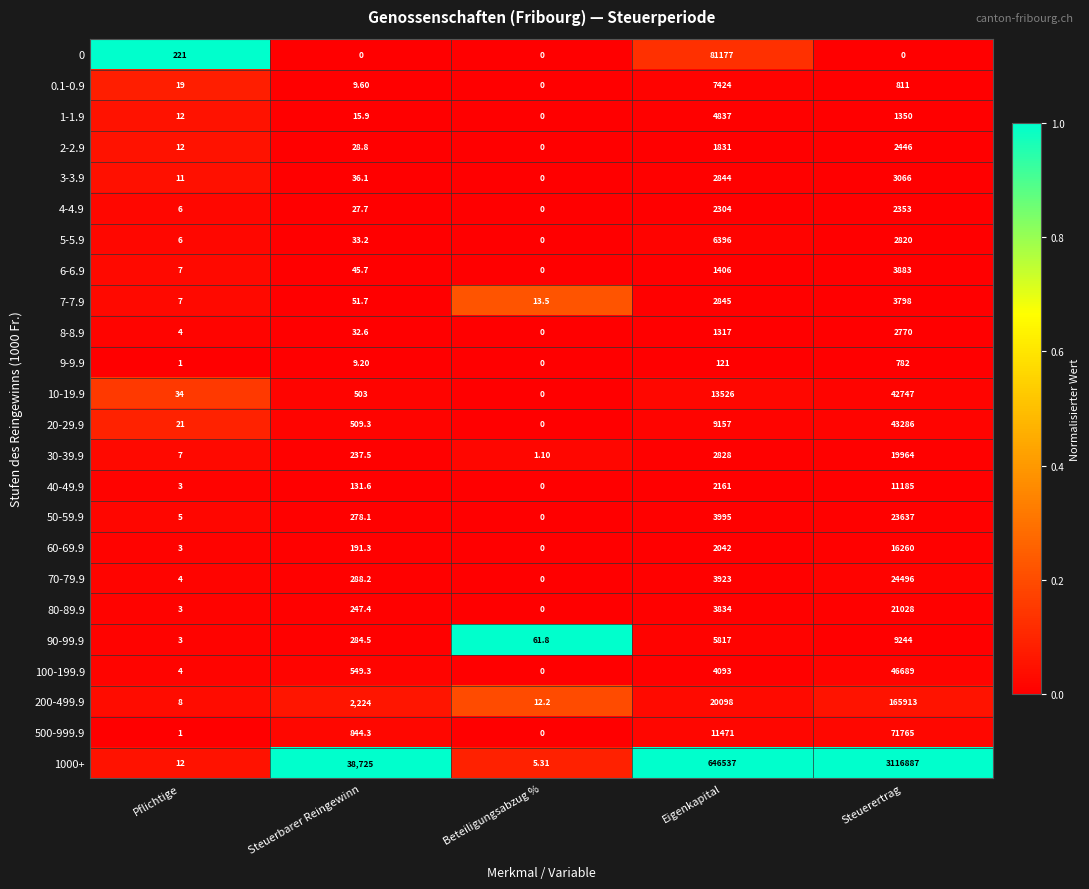

At which category is the sum across all series the highest?

Steuerertrag